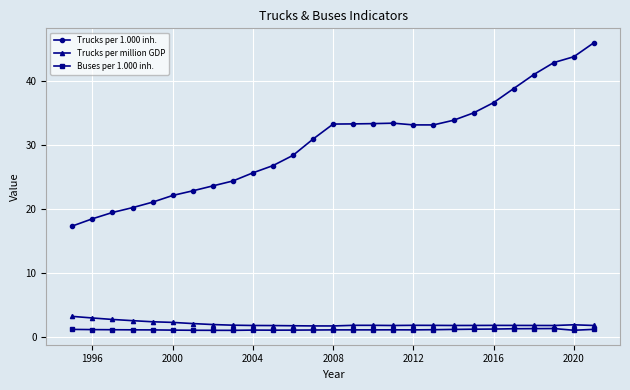

What is the value of the Buses per 1.000 inh. point at the 7th from the left?

1.1